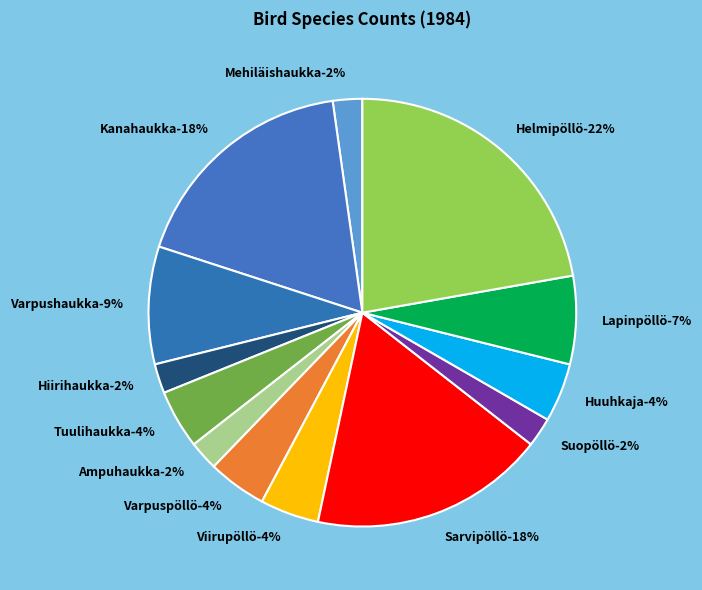

Does any single category account for the majority?

No